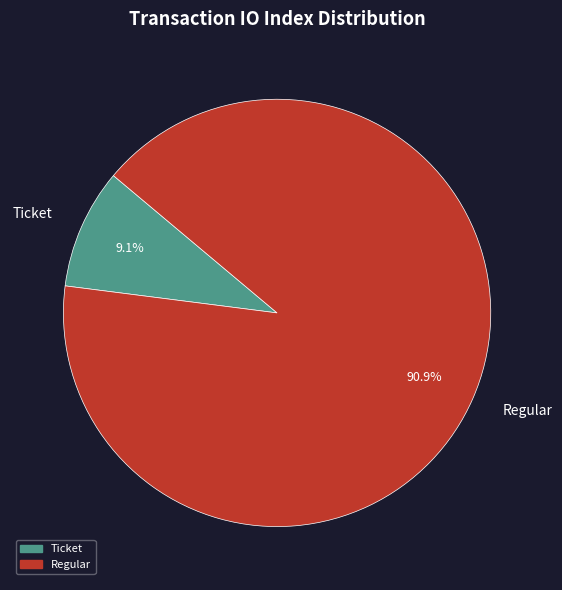

Combined, do Regular and Ticket account for over 50%?

Yes